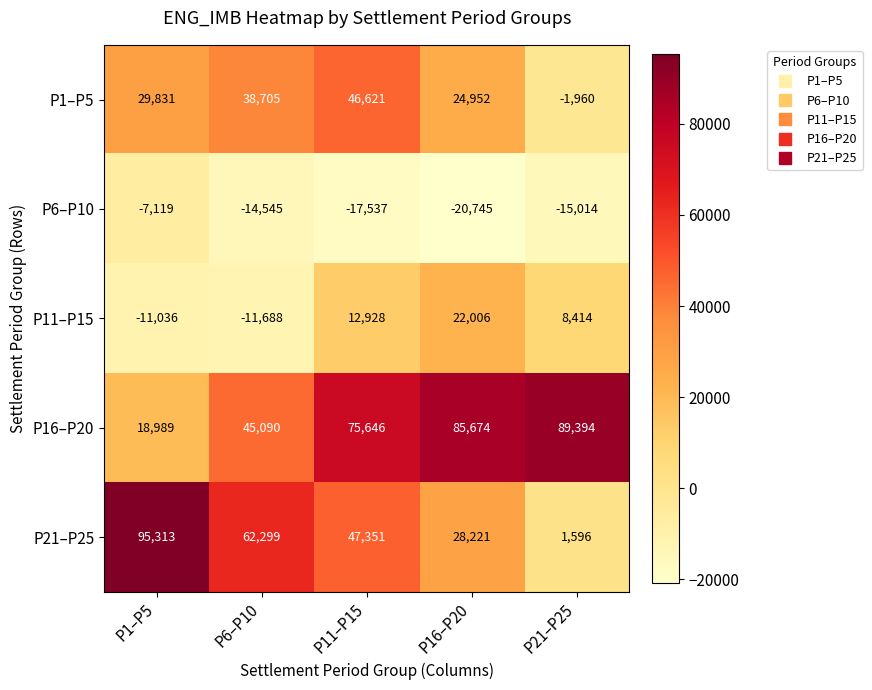

Rank the series by their maximum value, from highest to lowest.

P21–P25, P16–P20, P1–P5, P11–P15, P6–P10